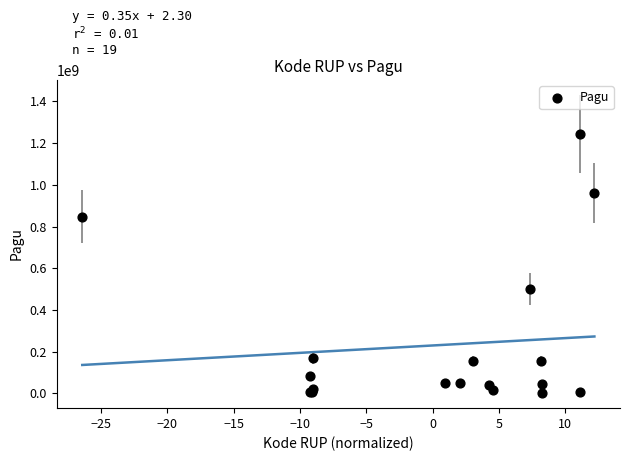

What Y value in the scatter plot is closest to 622840000?

499932000